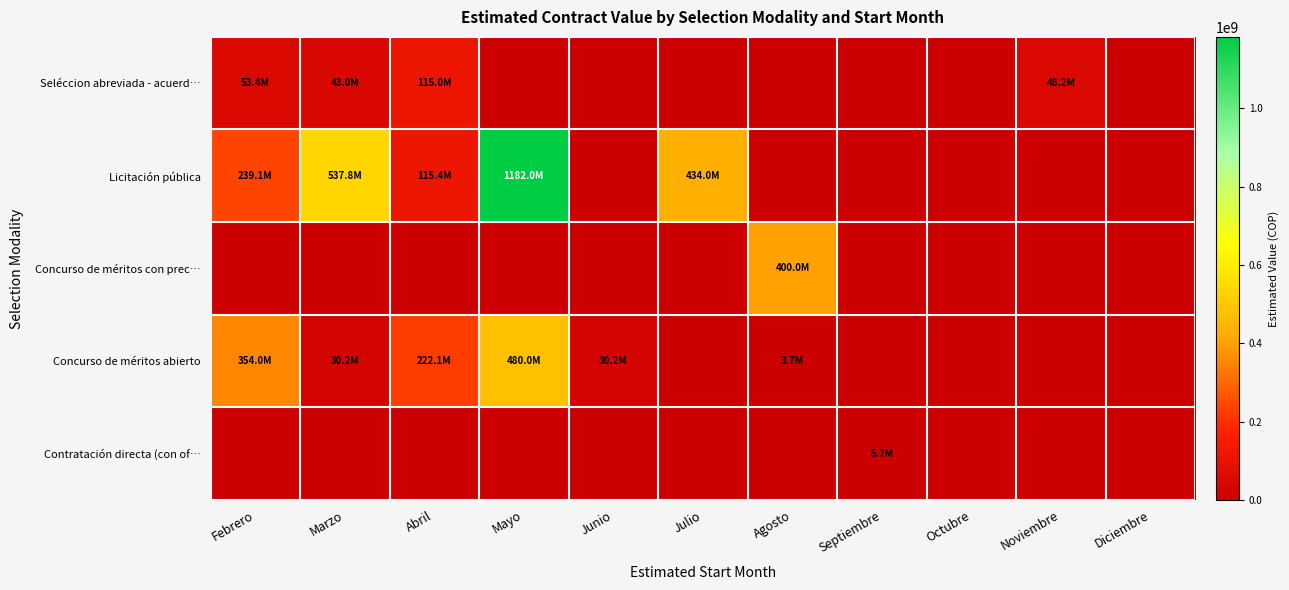

List the series in order of their peak value, lowest first.

Contratación directa (con of…, Seléccion abreviada - acuerd…, Concurso de méritos con prec…, Concurso de méritos abierto, Licitación pública